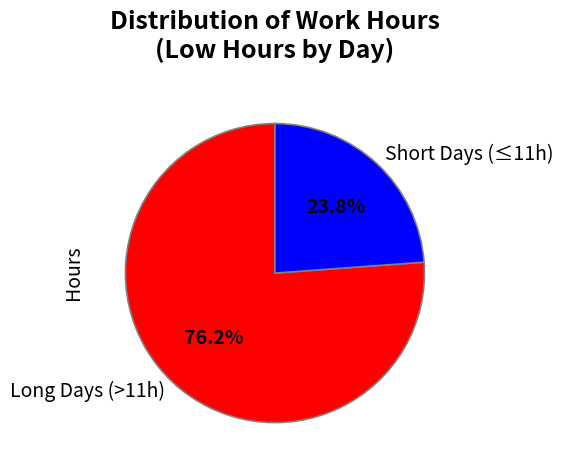

Which category accounts for the majority?

Long Days (>11h)